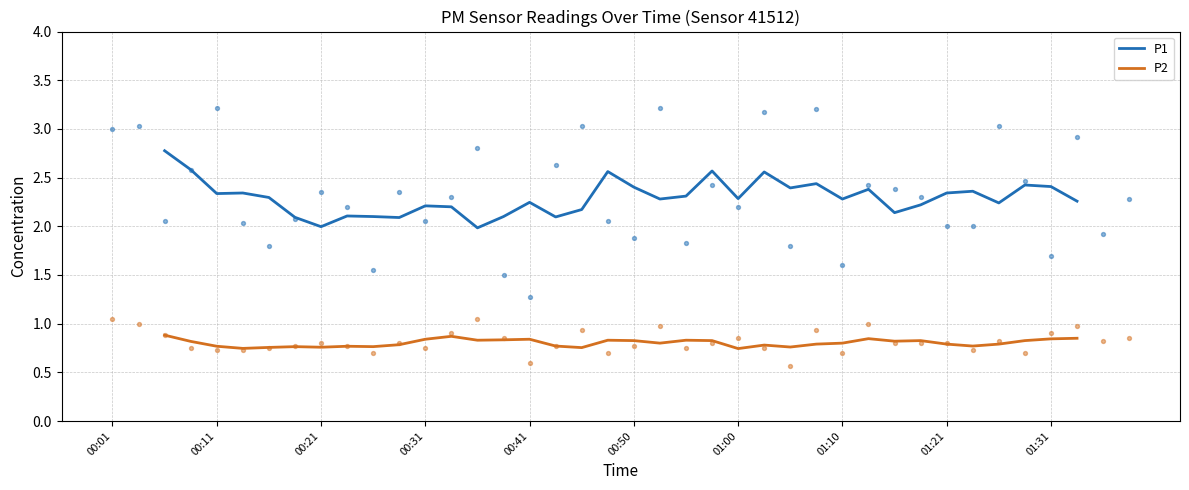

At how many categories does at least one series exceed 1?

36